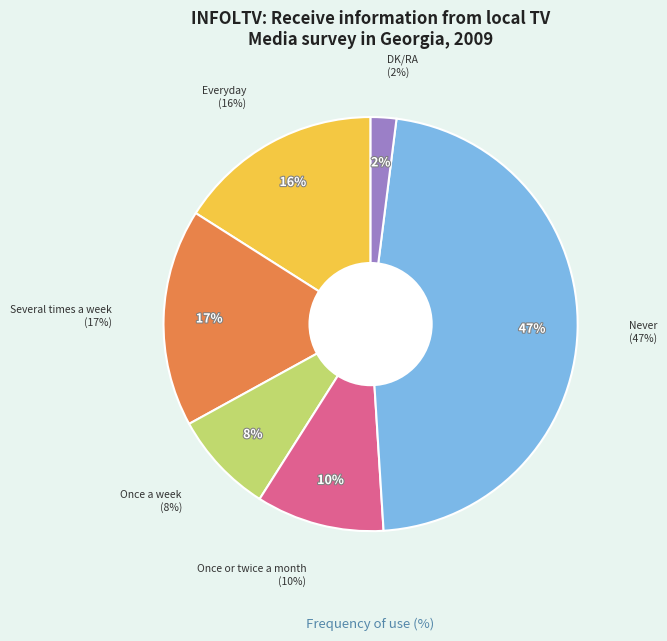

Count the number of slices in the pie.

6